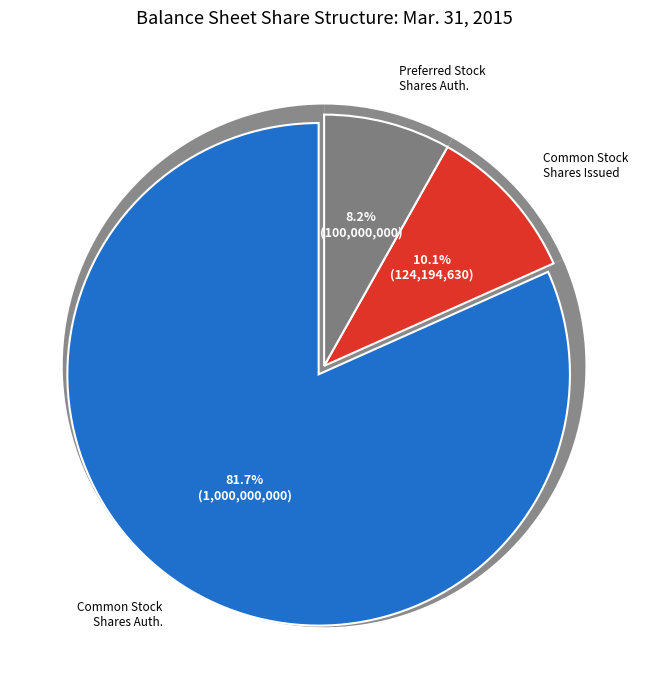

Combined, do Common Stock, Shares Authorized and Preferred Stock, Shares Authorized account for over 50%?

Yes